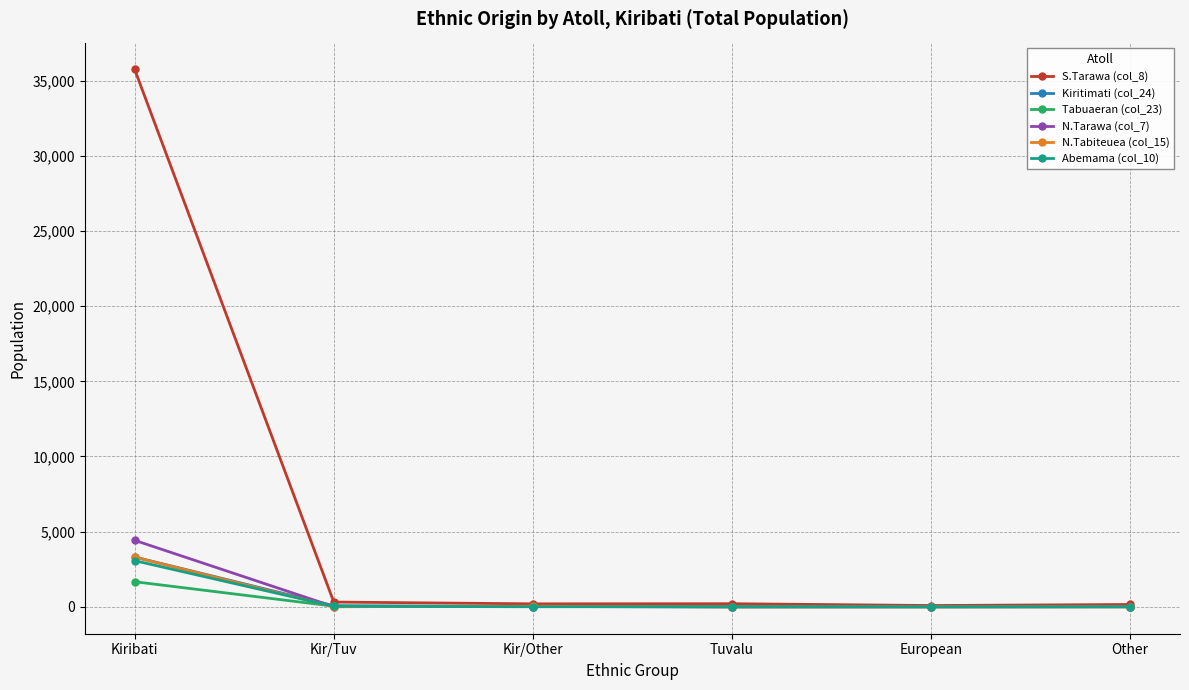

At which label does N.Tabiteuea (col_15) reach its peak?

Kiribati